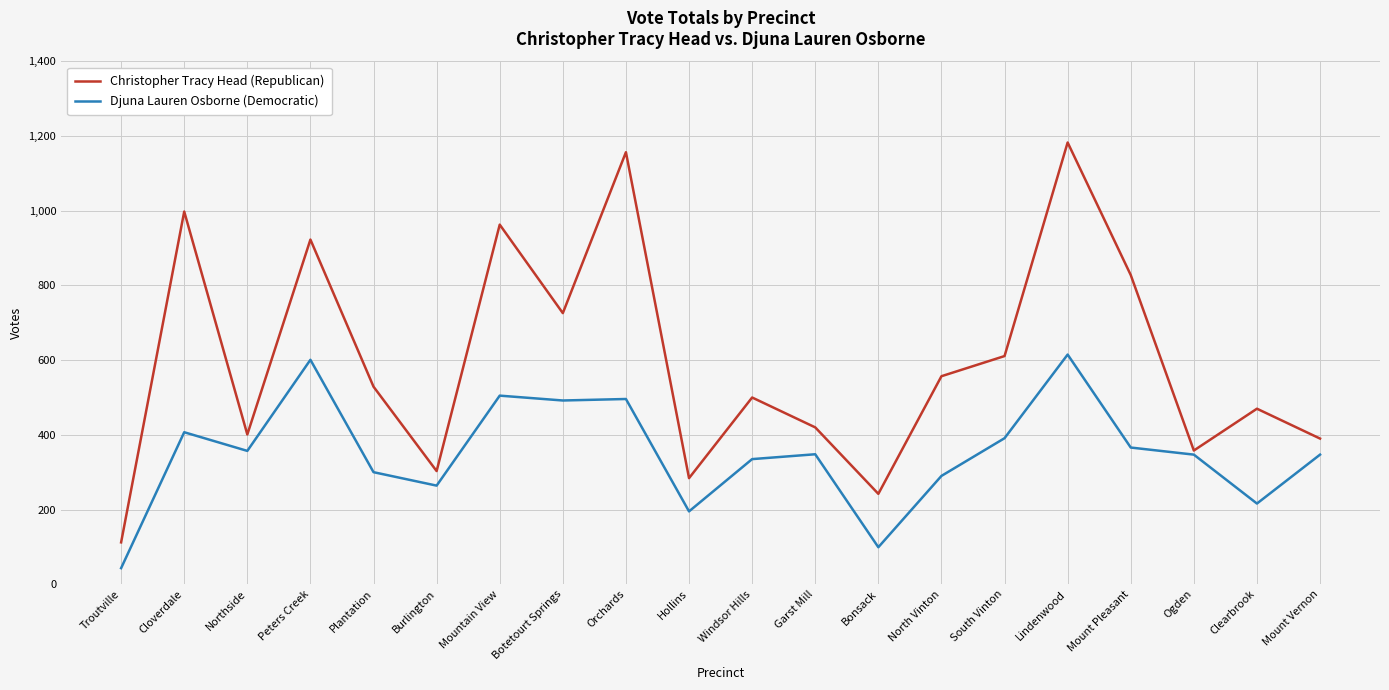

The value of Djuna Lauren Osborne (Democratic) at Ogden is 347. True or false?

True